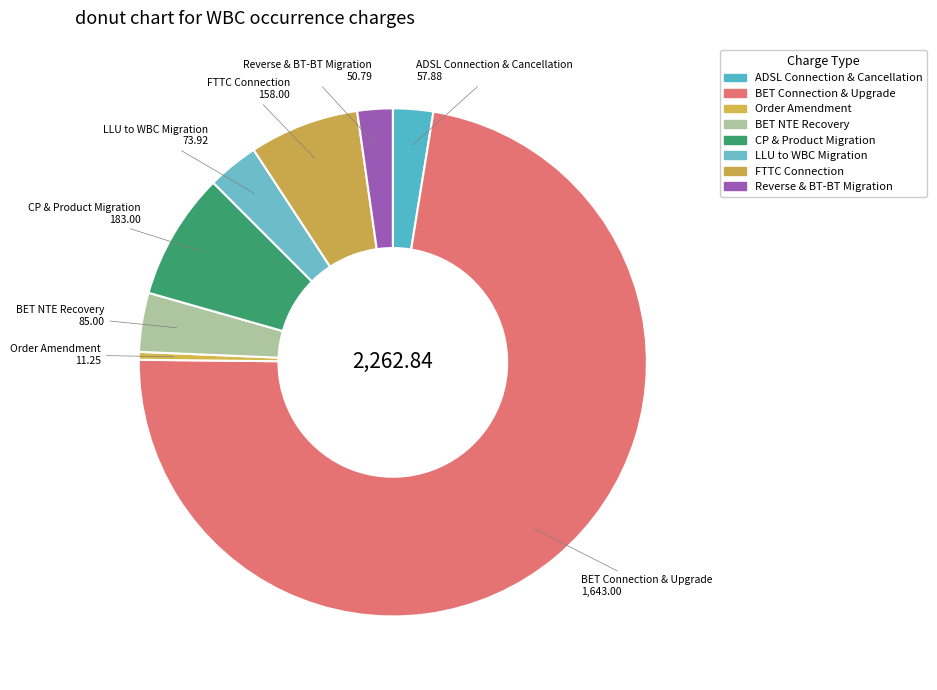

Which slice is the smallest?

Order Amendment